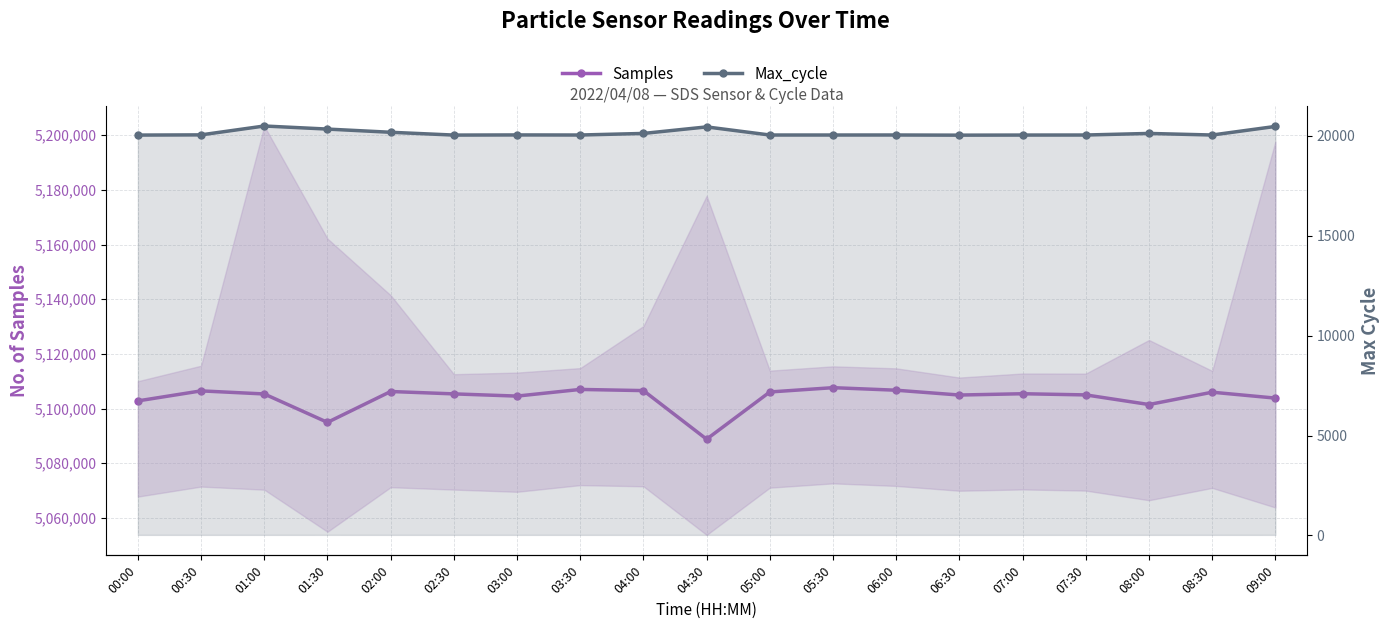

What is the value of the Samples point at the 8th from the left?

5107005